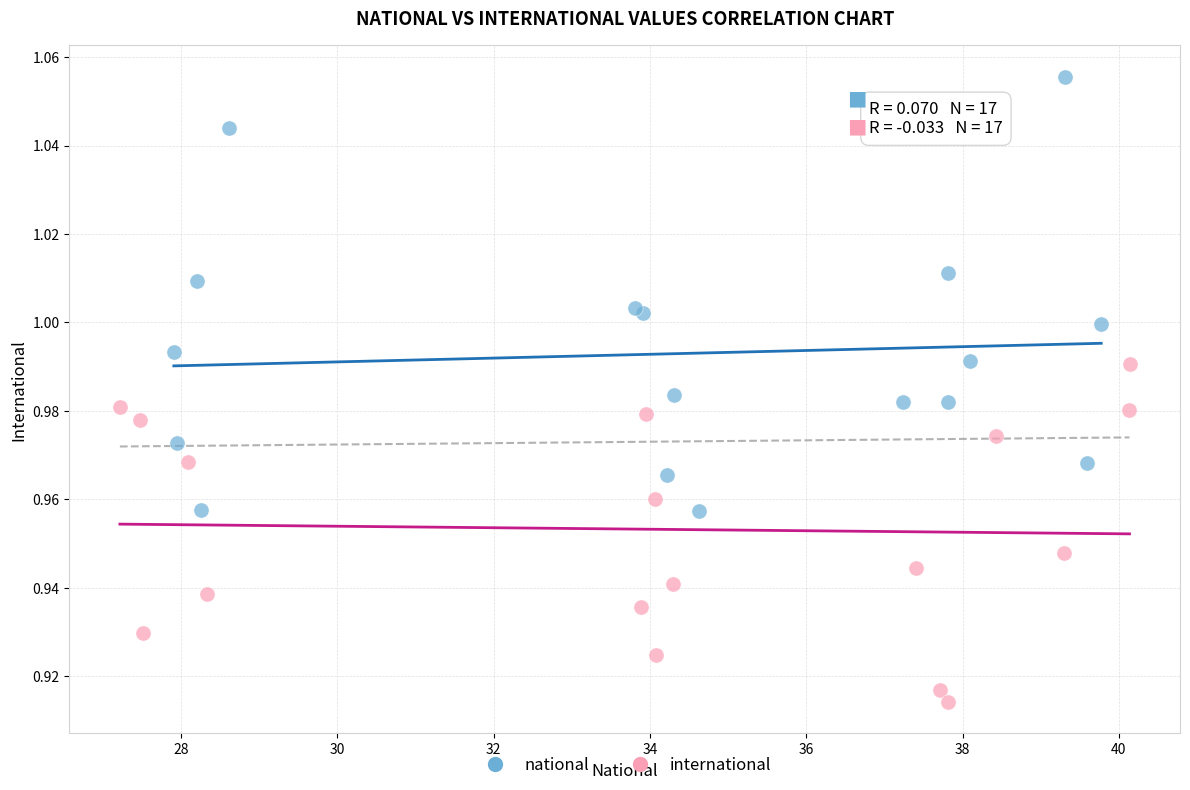

Which series contains the lowest Y value?

international